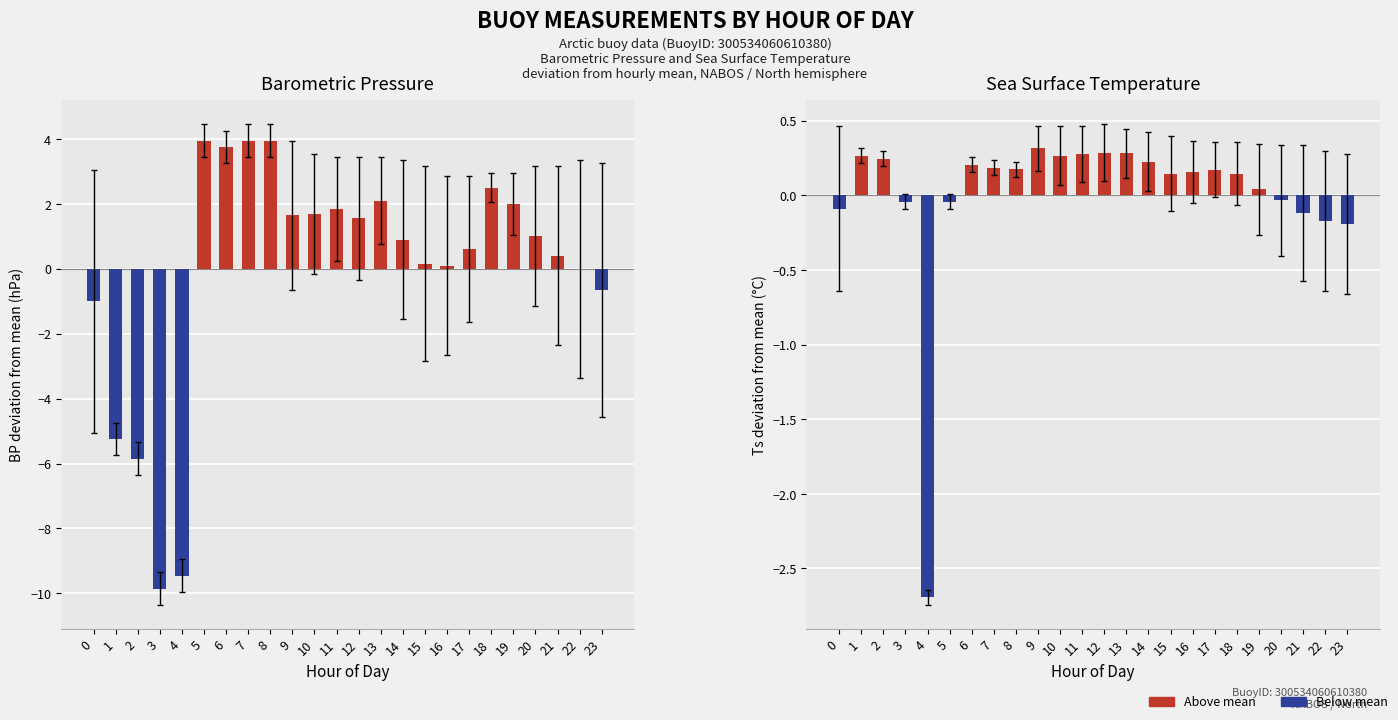

How many series are shown in this chart?

2